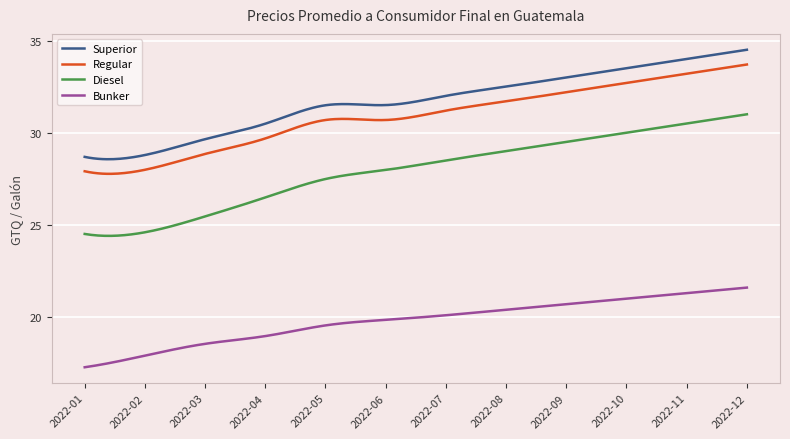

What is the lowest value of the Bunker series?

17.3